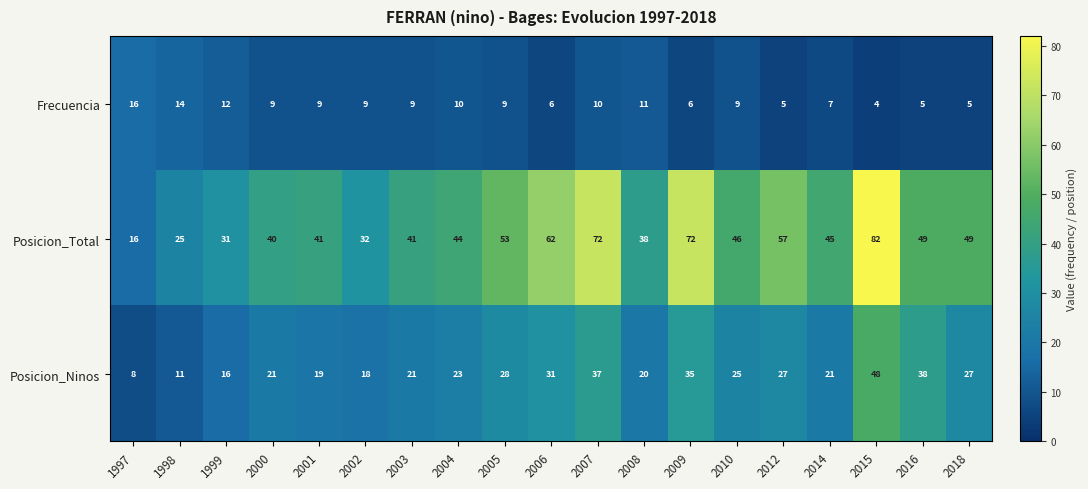

What is the difference between the second highest and minimum values in the Posicion_Ninos series?

30